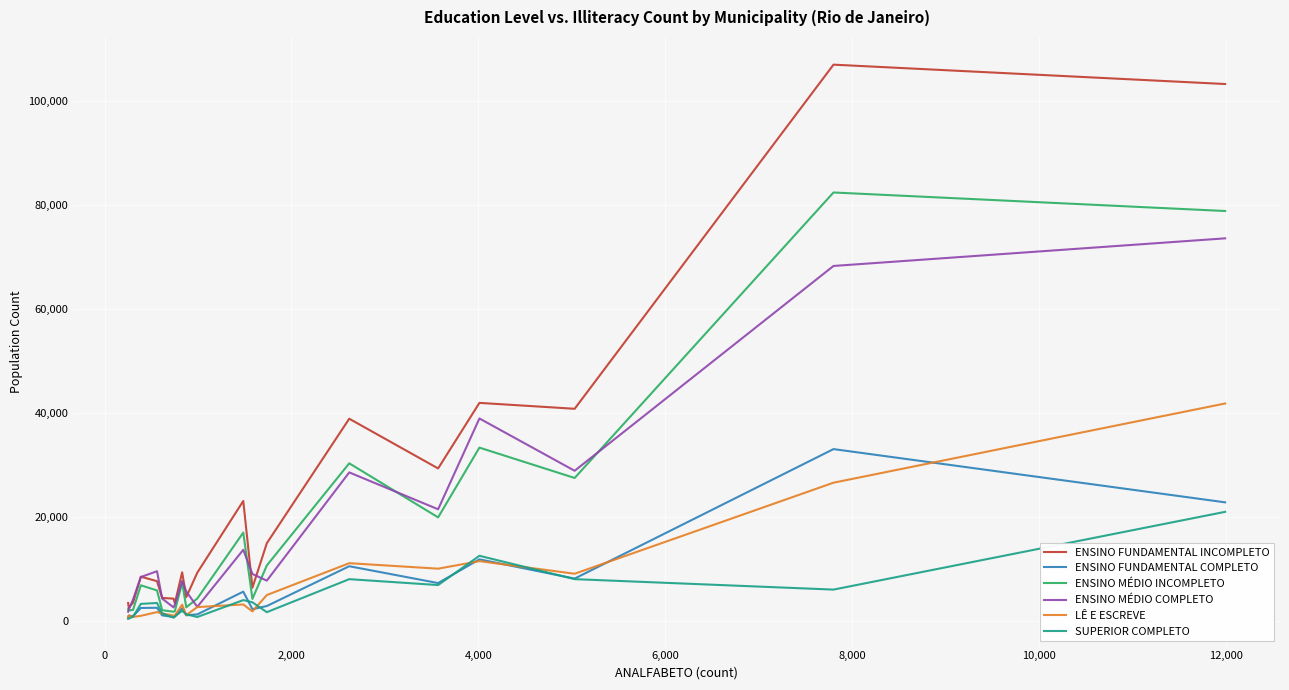

Is this an area chart (filled region under the line)?

No